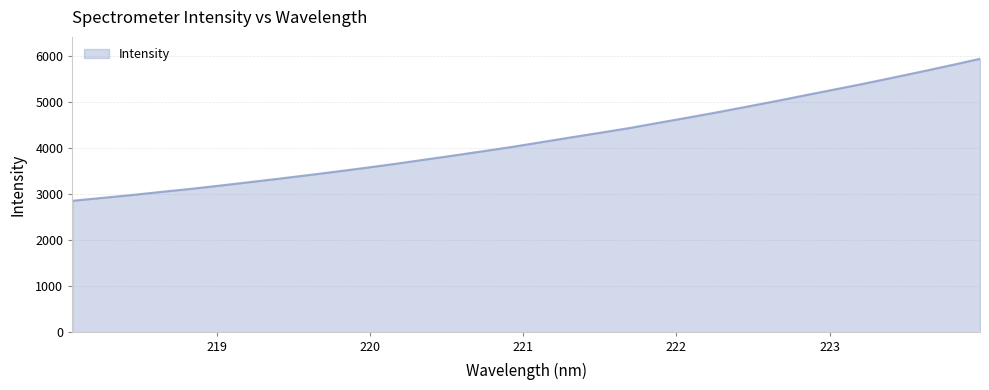

How many lines are shown in the chart?

1